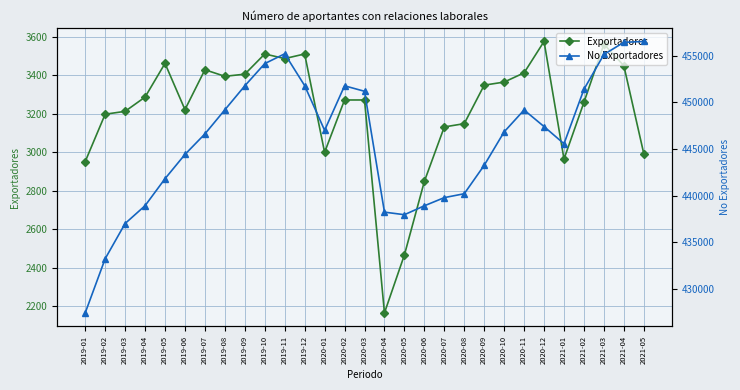

Rank the series by their average value, from lowest to highest.

Exportadores, No Exportadores